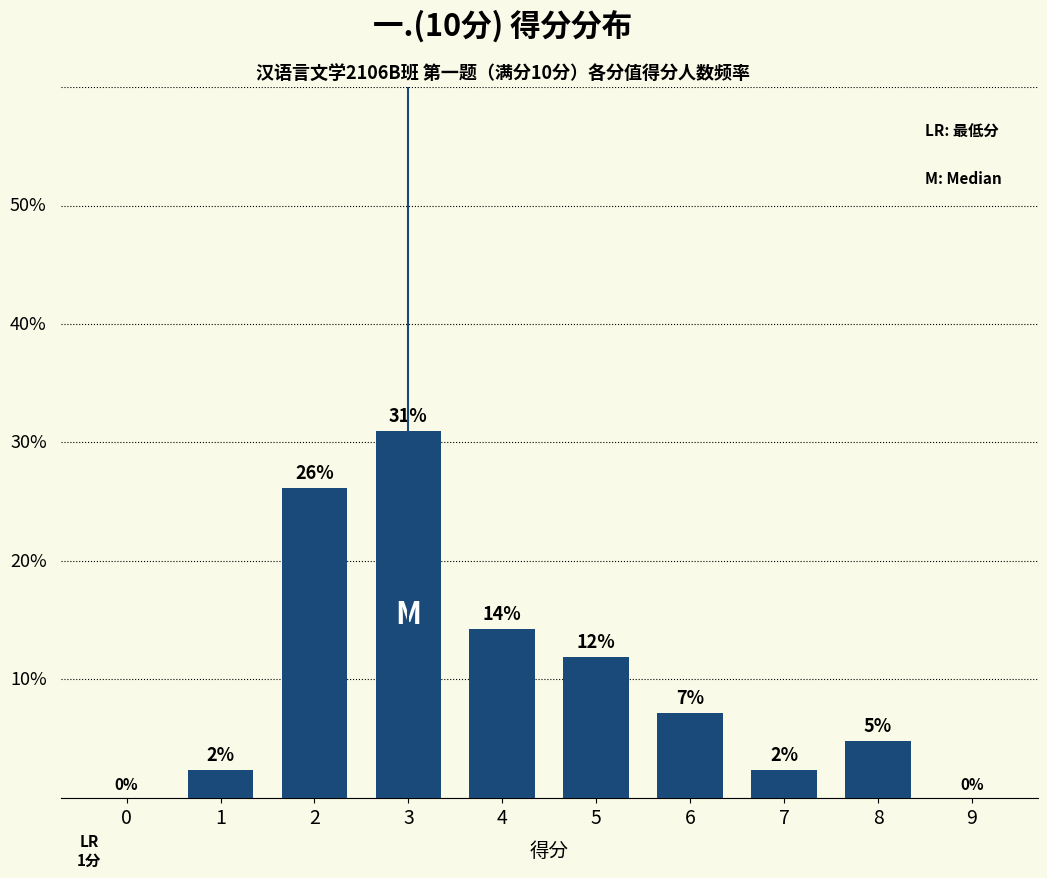

Which category has the highest value across all series?

3